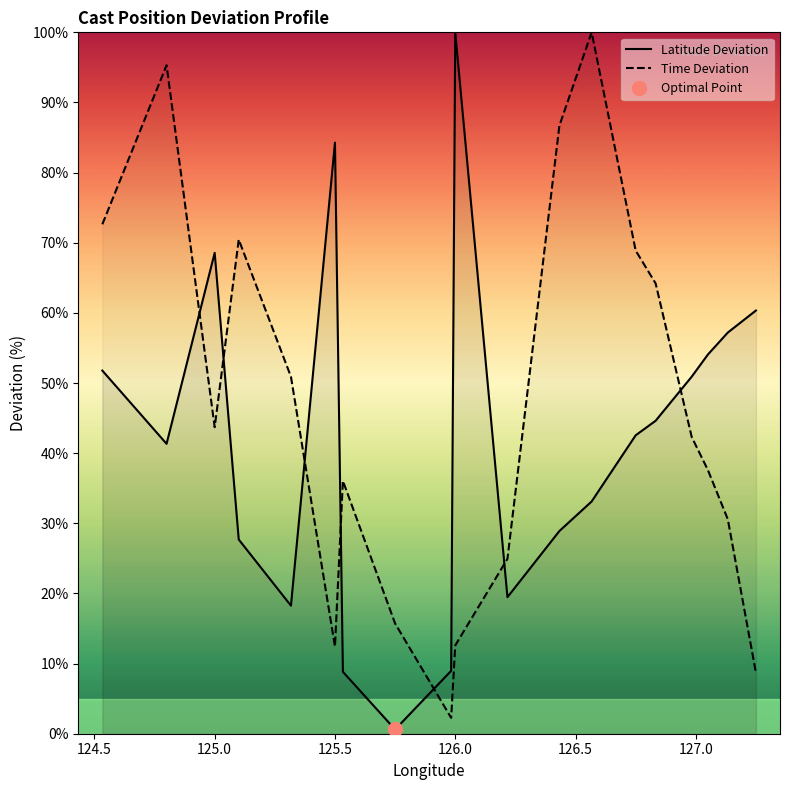

What is the lowest value of the Time Deviation series?

2.3